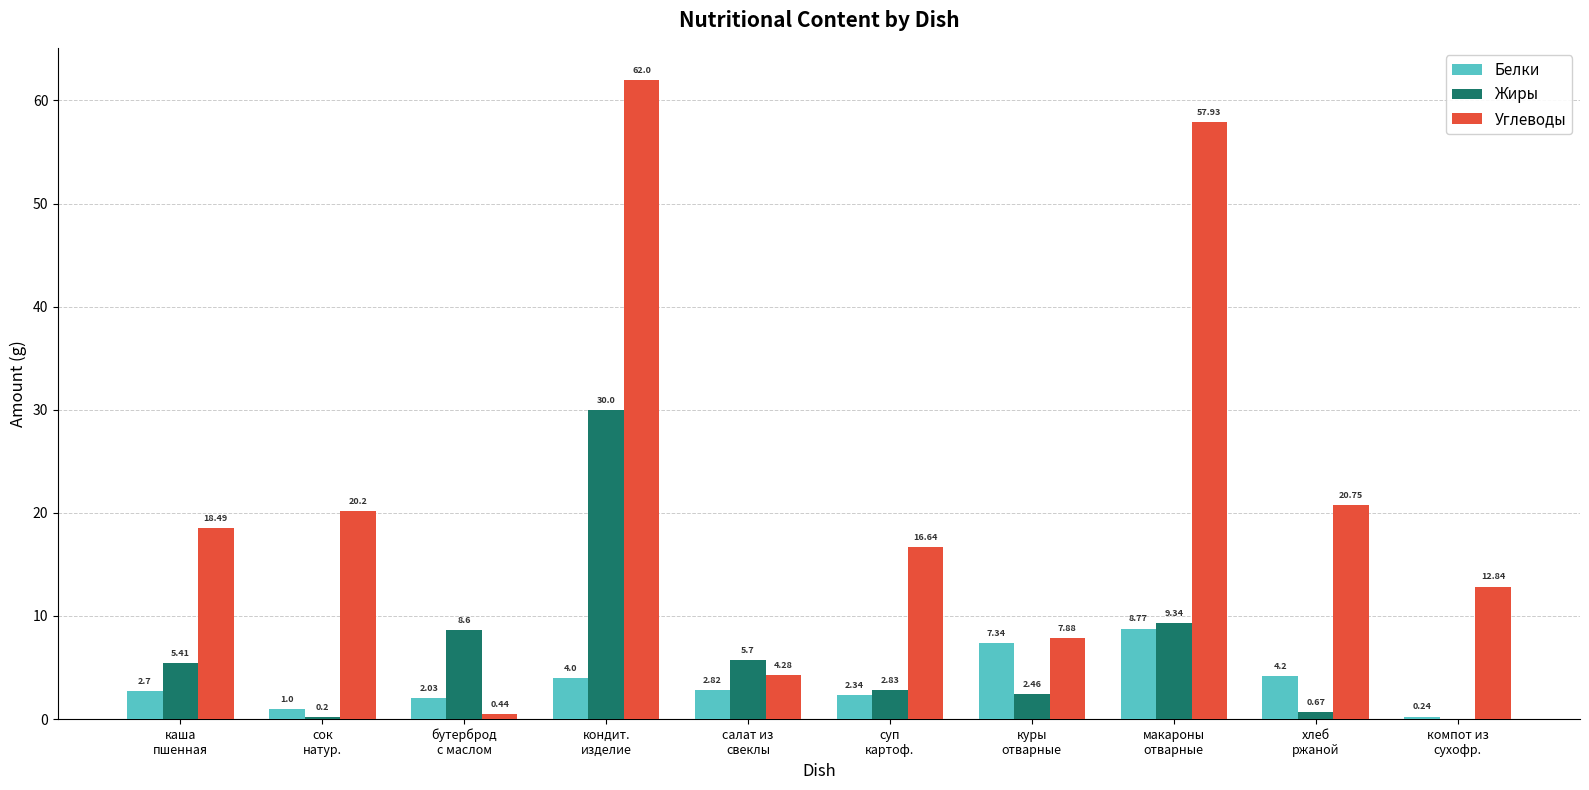

What are all the series names shown in the legend?

Белки, Жиры, Углеводы